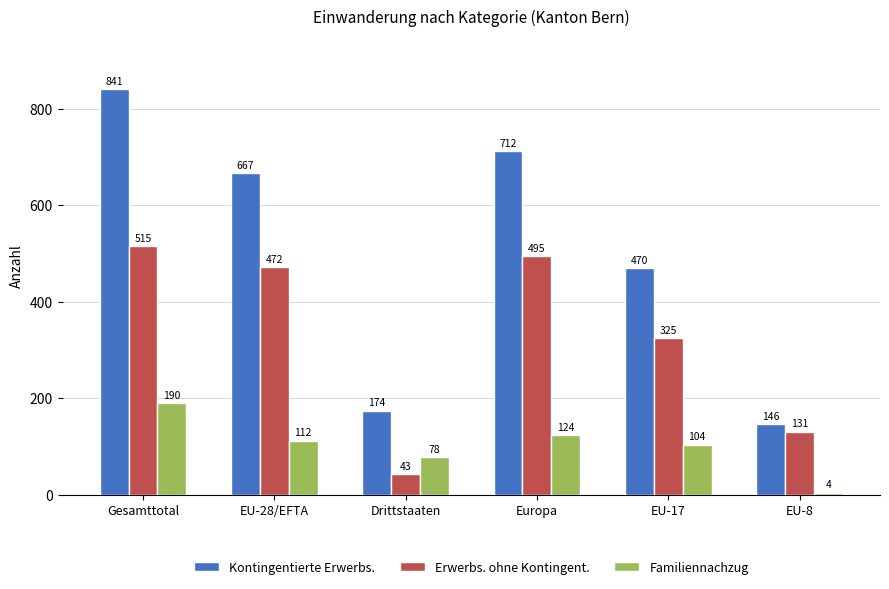

What is the label of the 4th bar from the right?

Drittstaaten